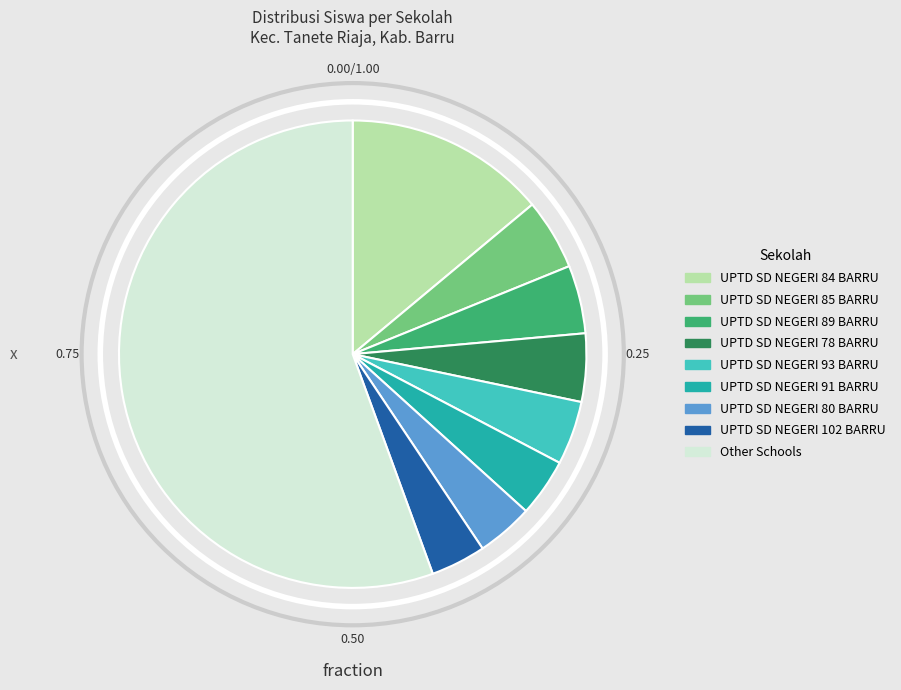

Does any single category account for the majority?

Yes